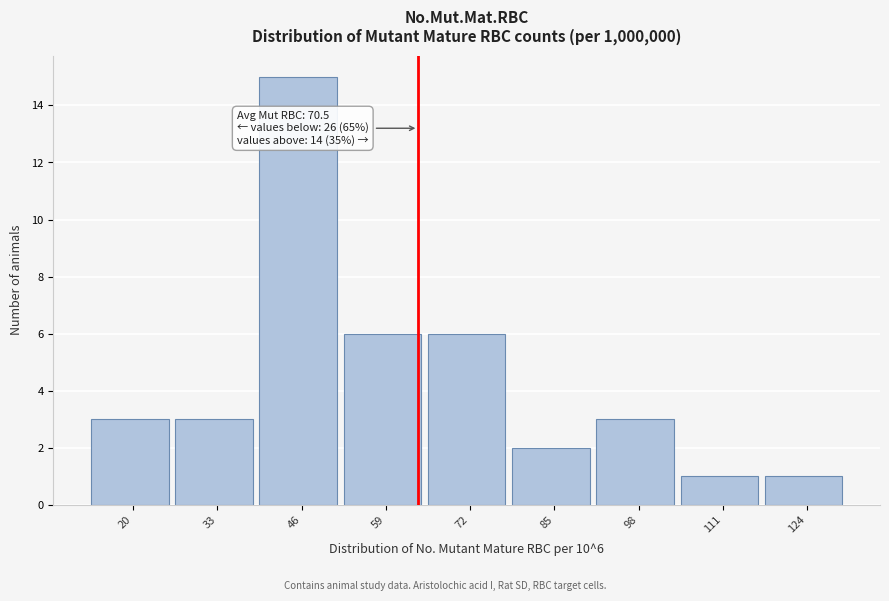

Reading left to right, extract all data points from this chart.

20=3	33=3	46=15	59=6	72=6	85=2	98=3	111=1	124=1